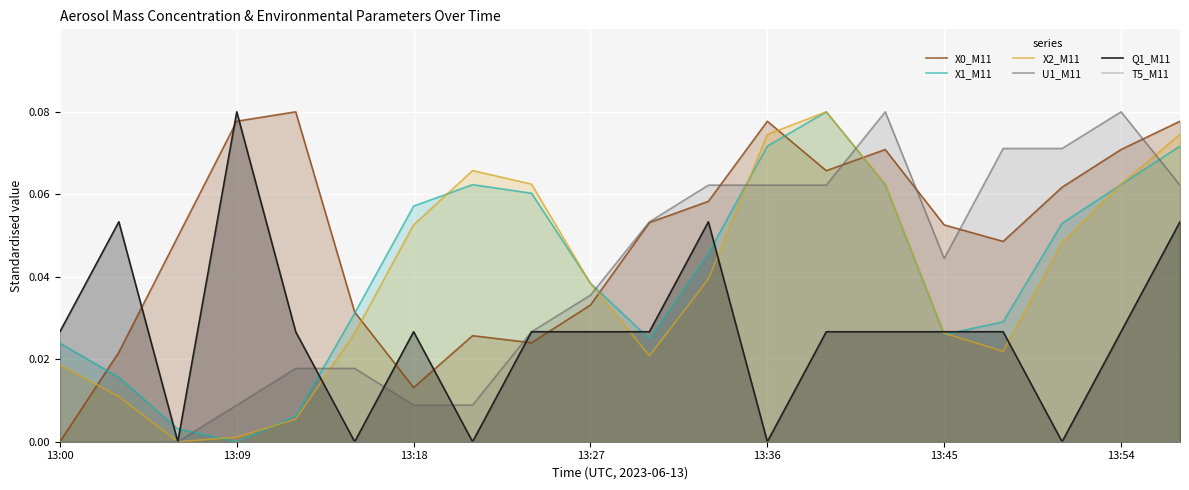

What is the sum of all Q1_M11 values?

0.5